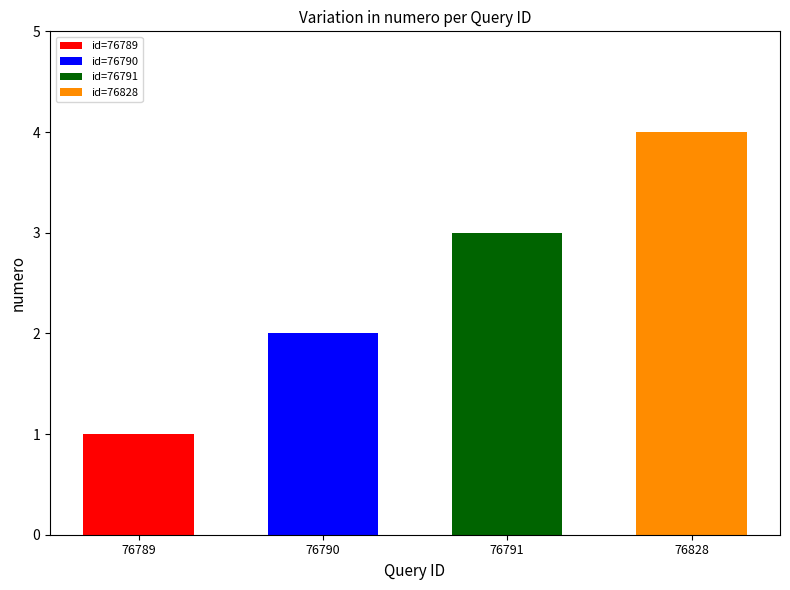

What is the maximum value shown in the chart?

4